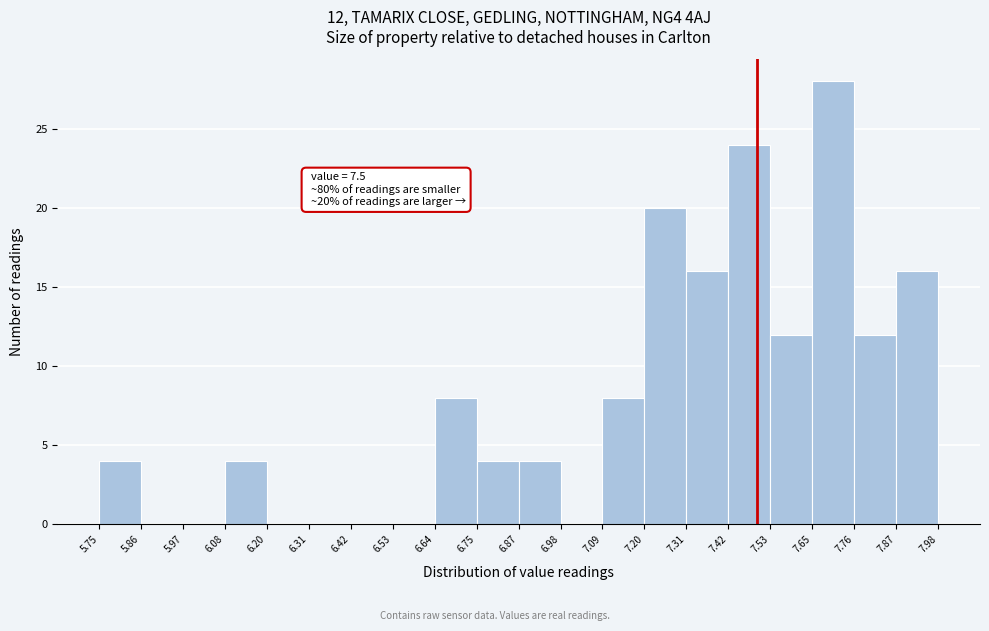

Over which range of the x-axis is the bar tallest?

7.65 to 7.76